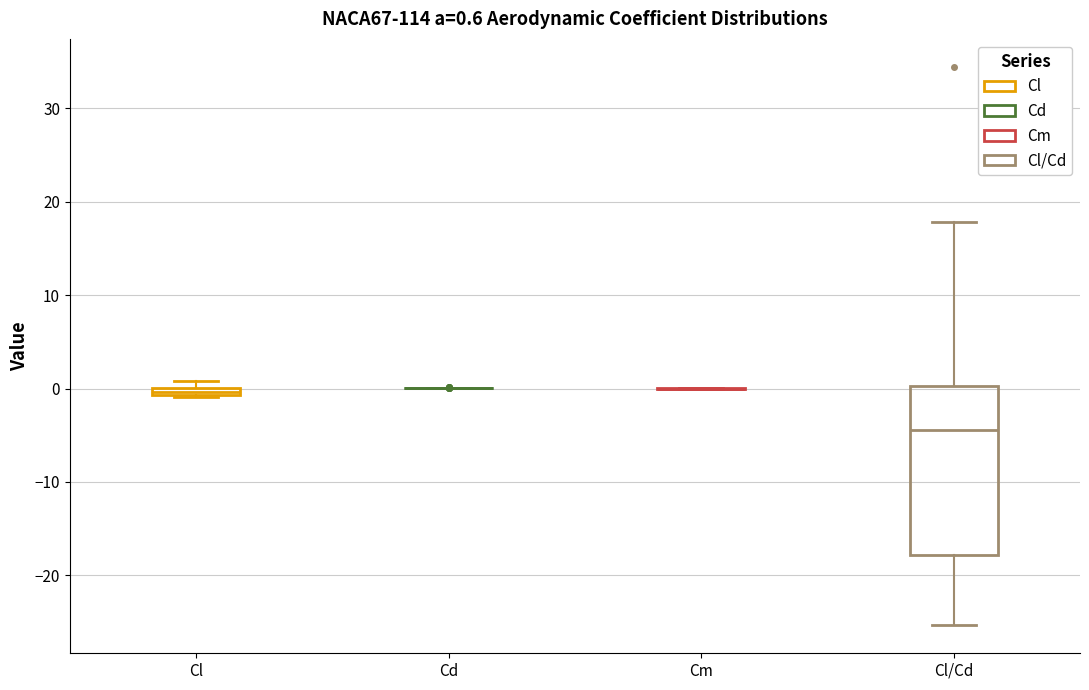

Comparing the boxes themselves (not the whiskers), which one is the tallest?

Cl/Cd